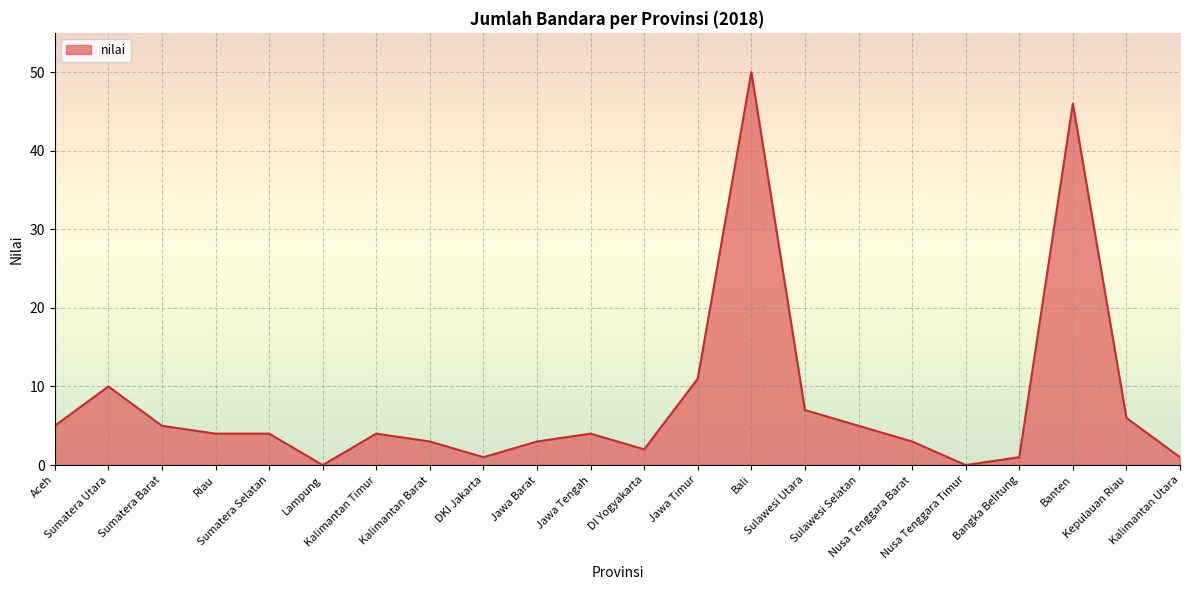

True or false: the data shows 5 at Sulawesi Selatan.

True